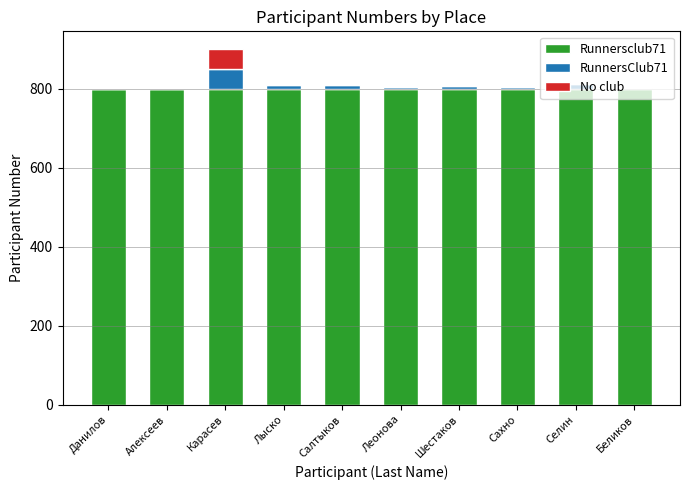

What is the sum of all Runnersclub71 values?

8000